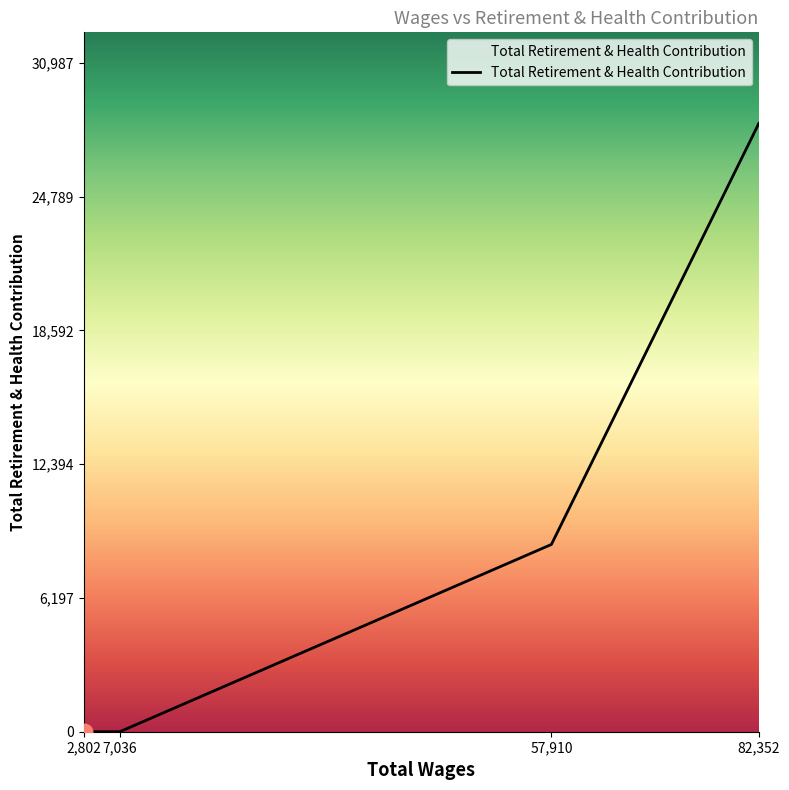

Reading right to left, what are all the values shown in this chart?

28170	8674	0	0